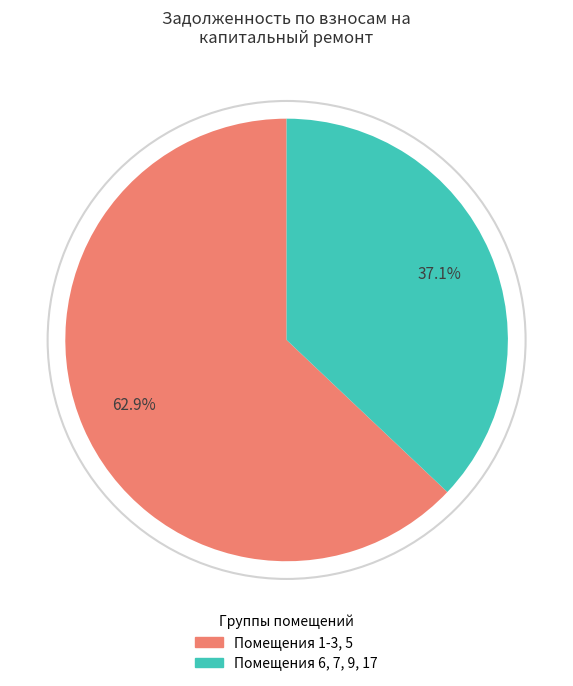

To the nearest percent, what is the average slice percentage?

50%